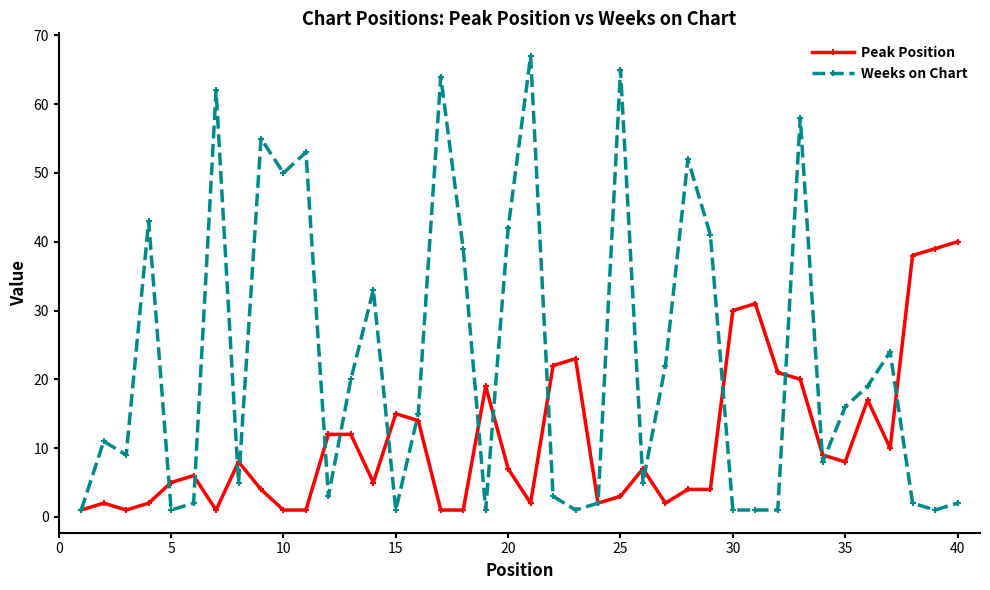

What is the difference between the maximum and minimum values in the Peak Position series?

39